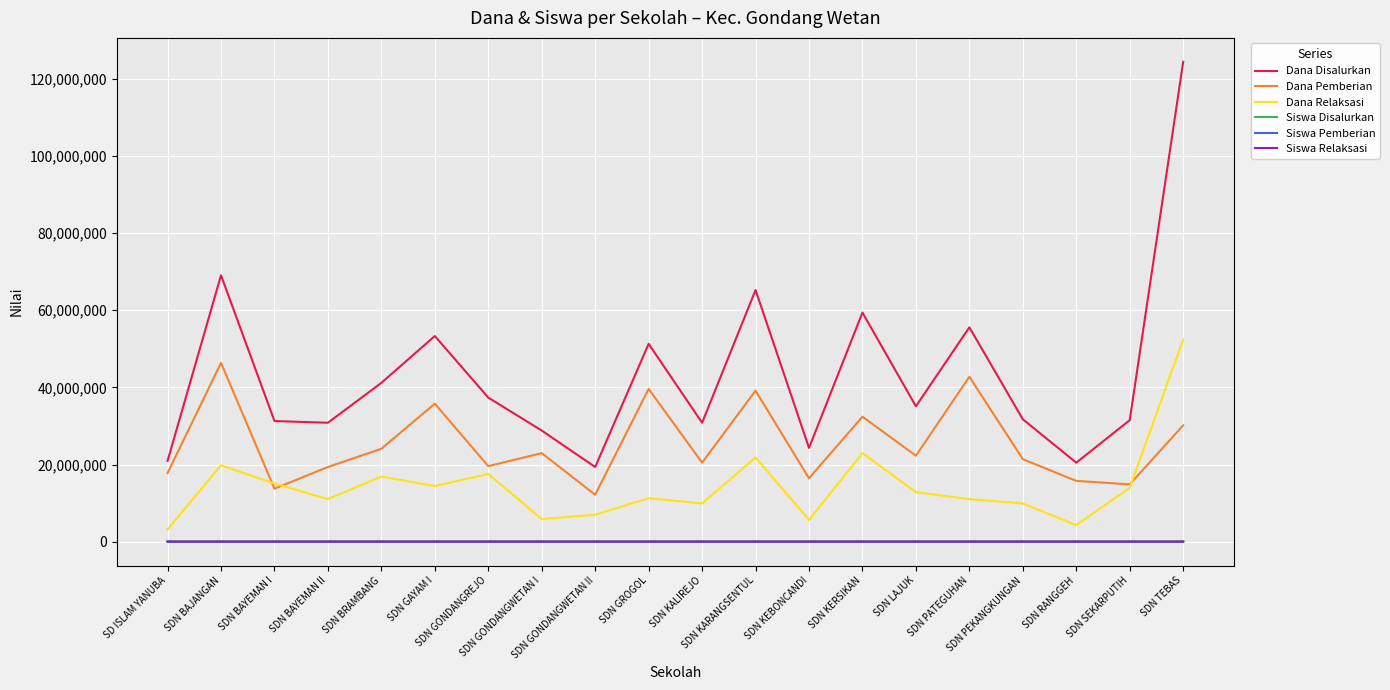

Which series has the largest total across all categories?

Dana Disalurkan